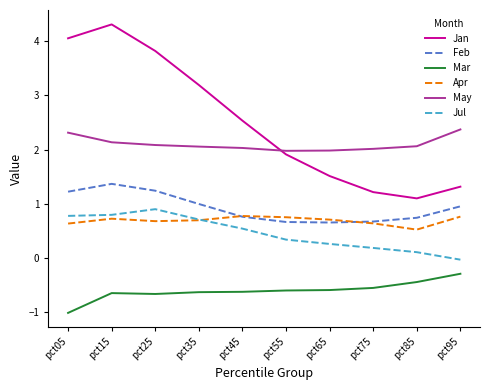

At which category does the chart reach its minimum across all series?

pct05